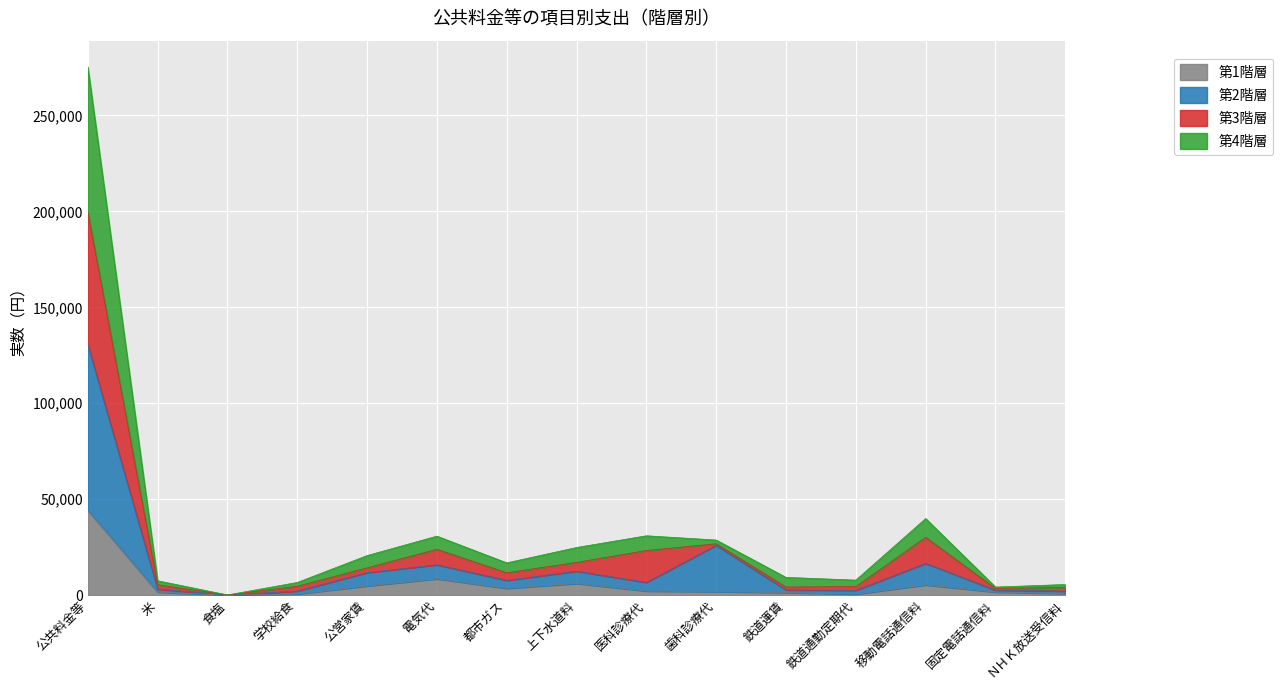

At which category is the sum across all series the highest?

公共料金等